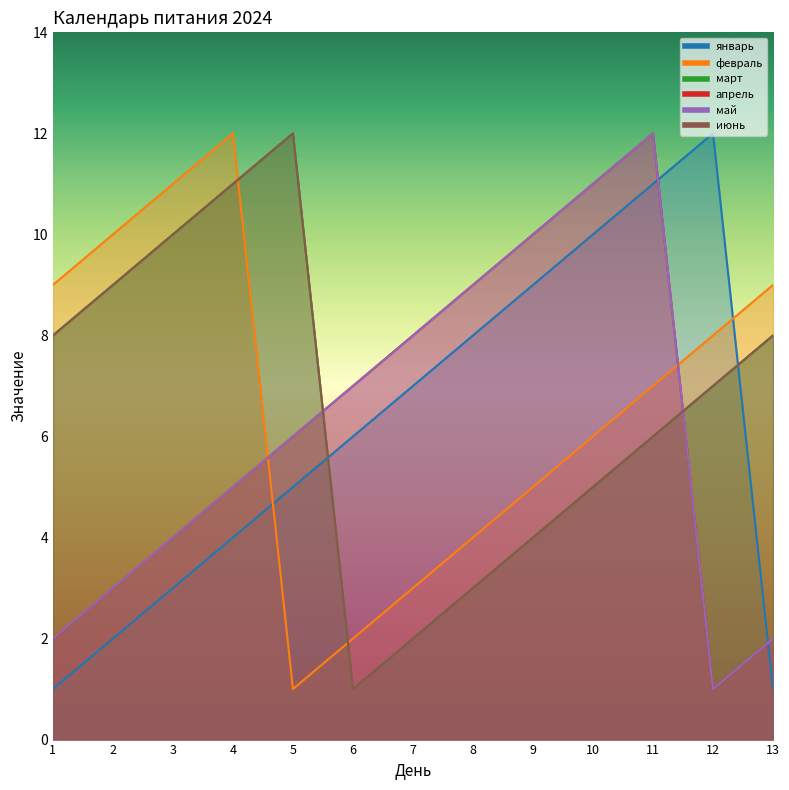

How many series are shown in this chart?

6